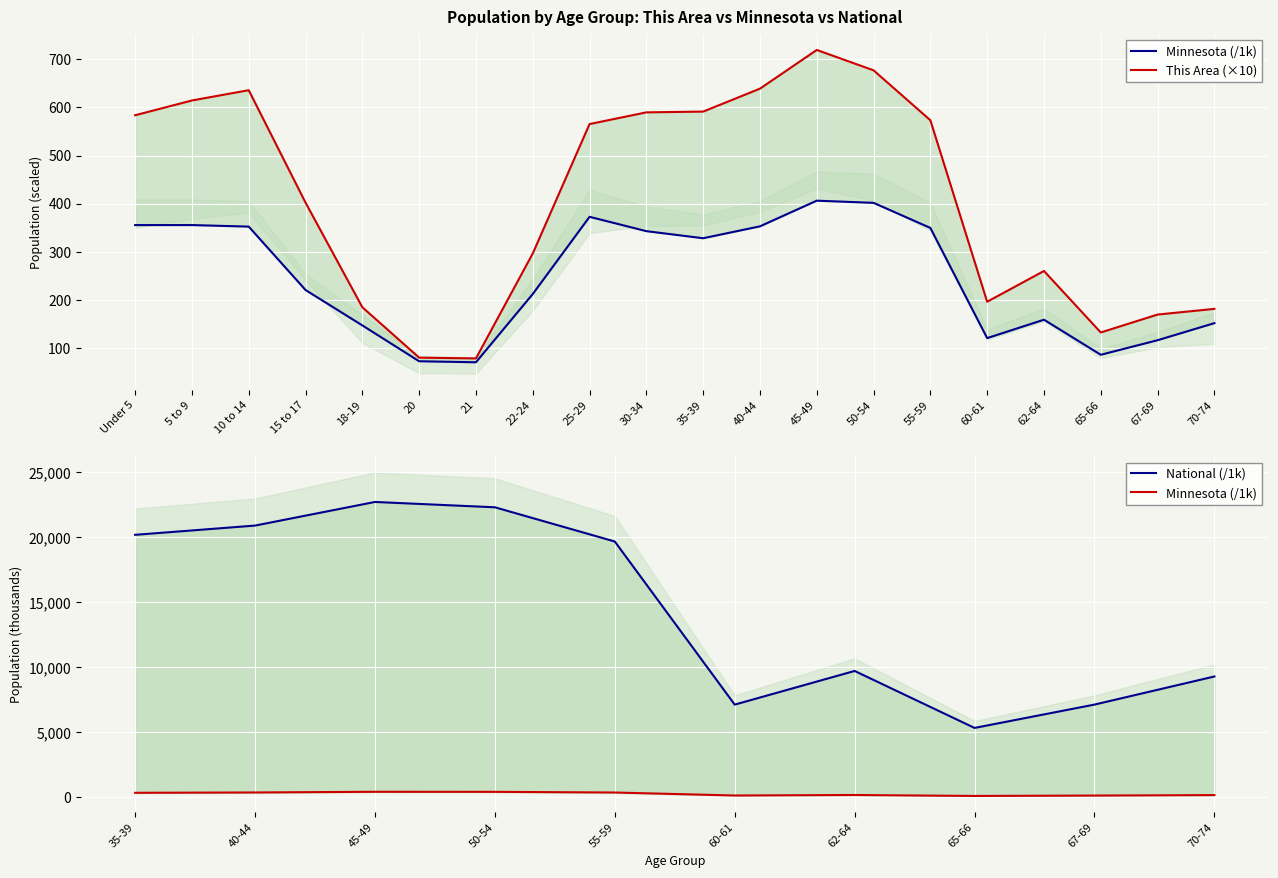

Read the This Area value at 65-66.

132.5